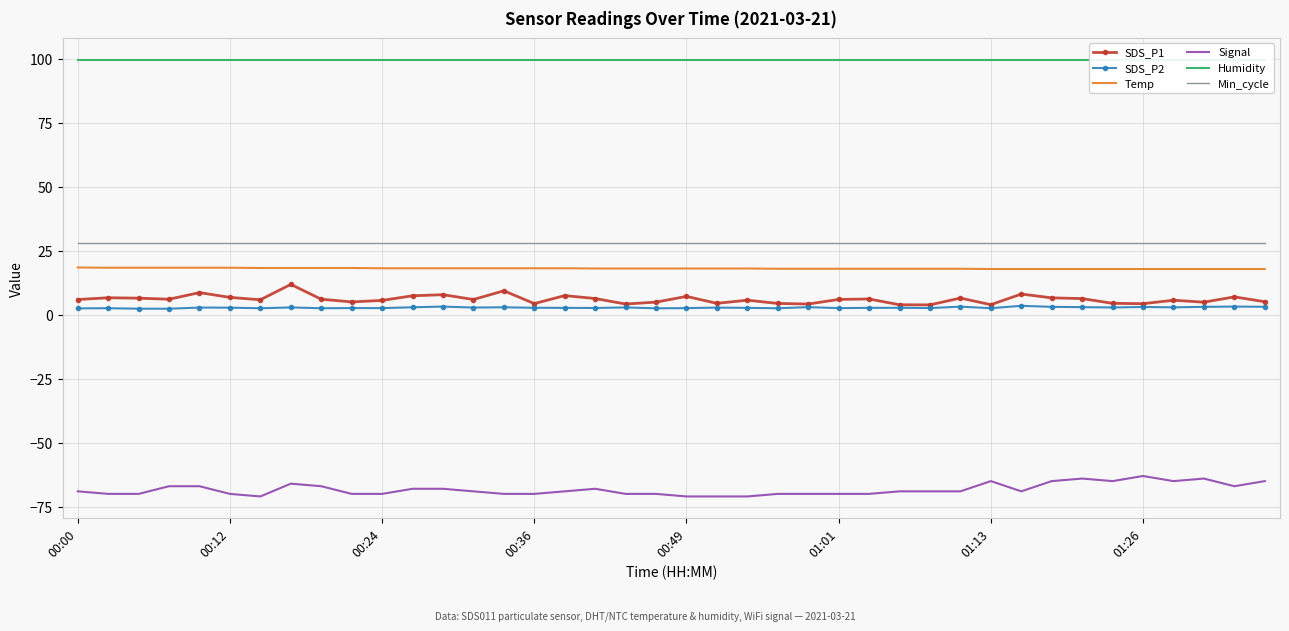

True or false: SDS_P1 and Signal cross at least once.

False